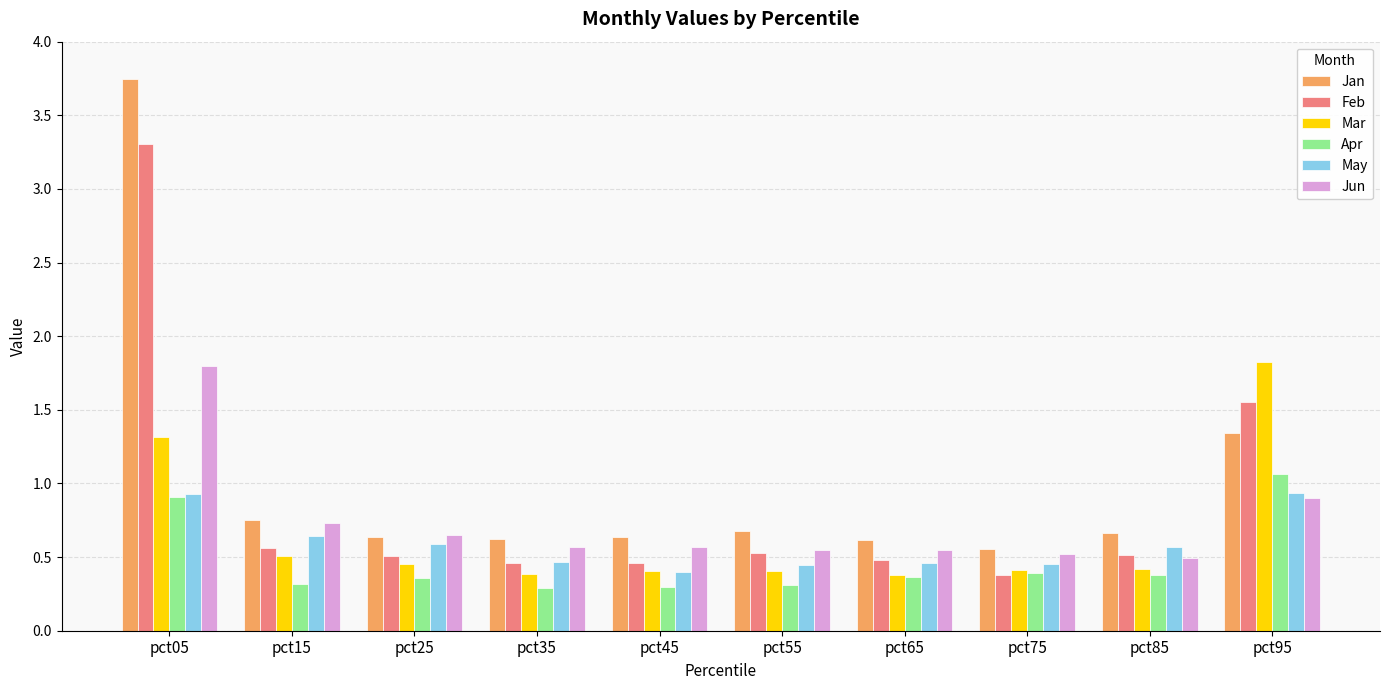

Are the bars horizontal?

No